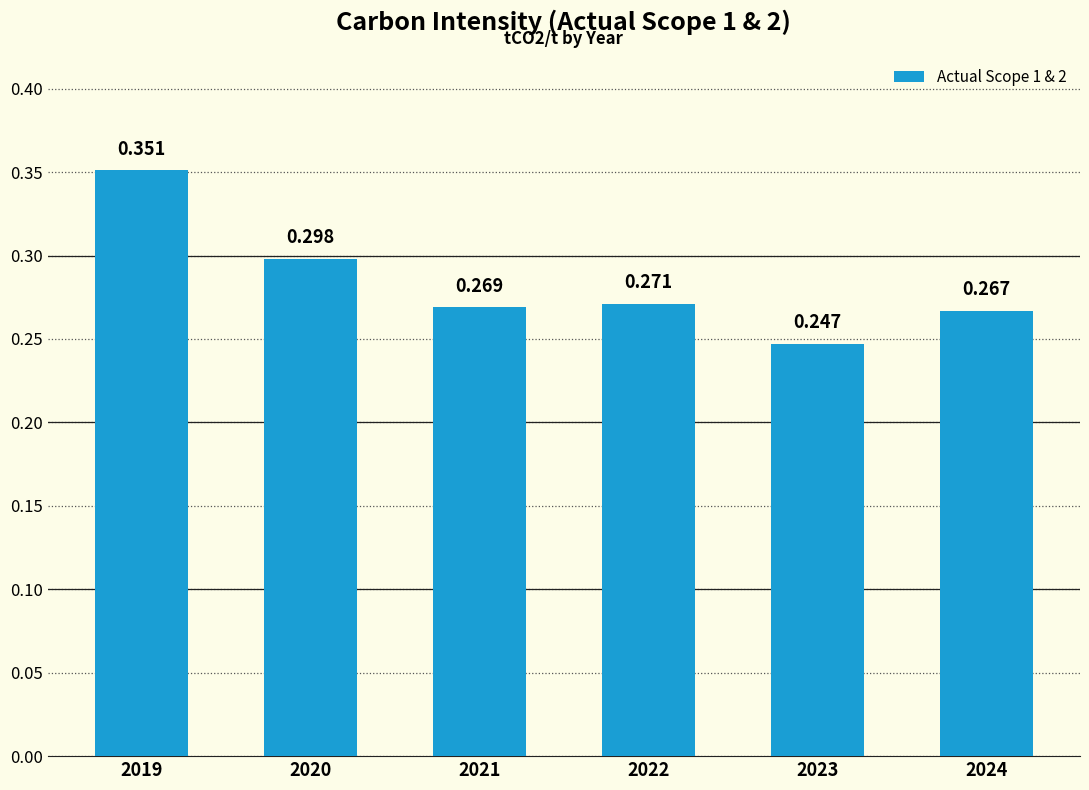

Count the number of categories in the chart.

6